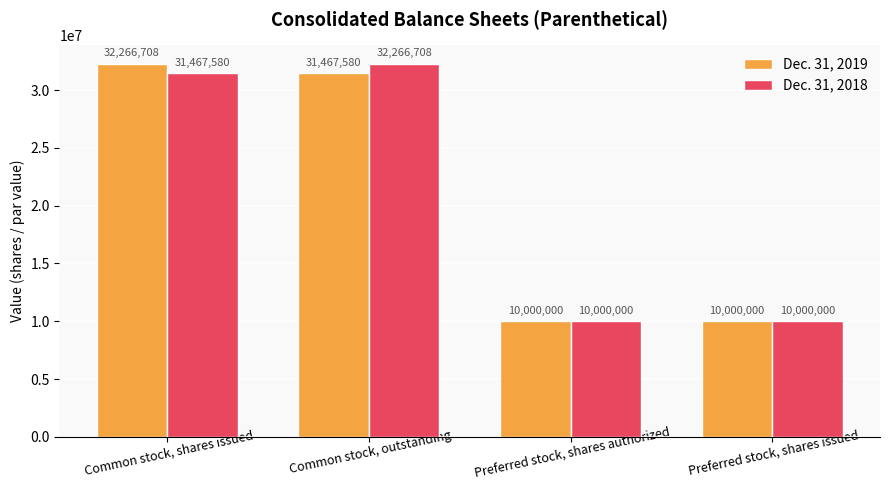

Count the number of data series in this chart.

2